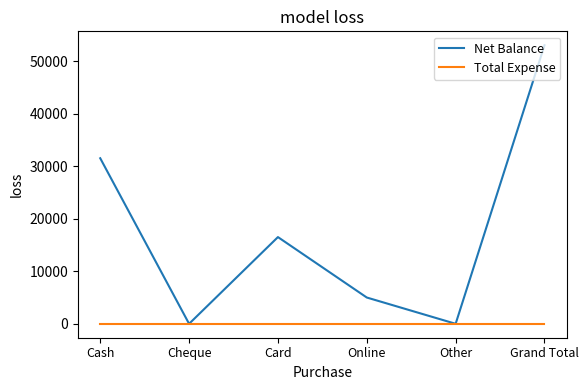

Which series has the largest range (max minus min)?

Net Balance